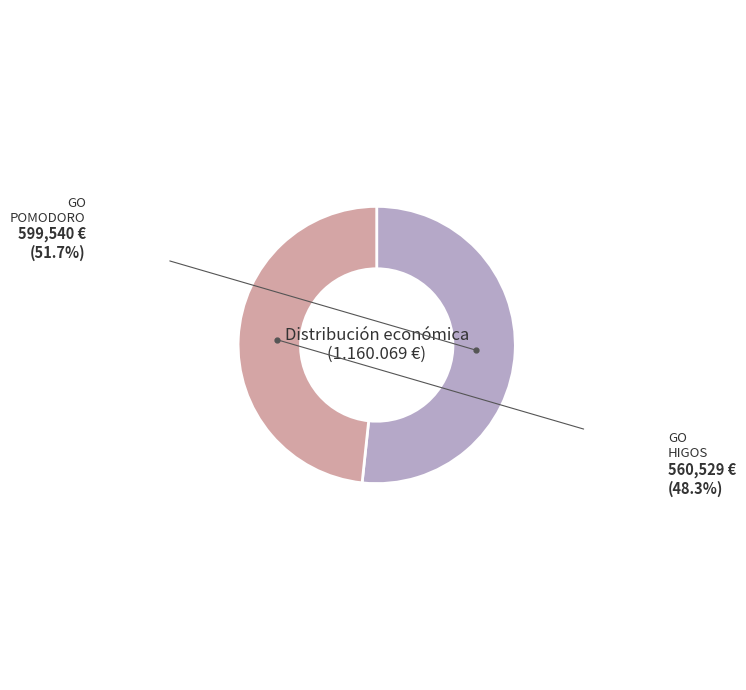

Does any single category account for the majority?

Yes